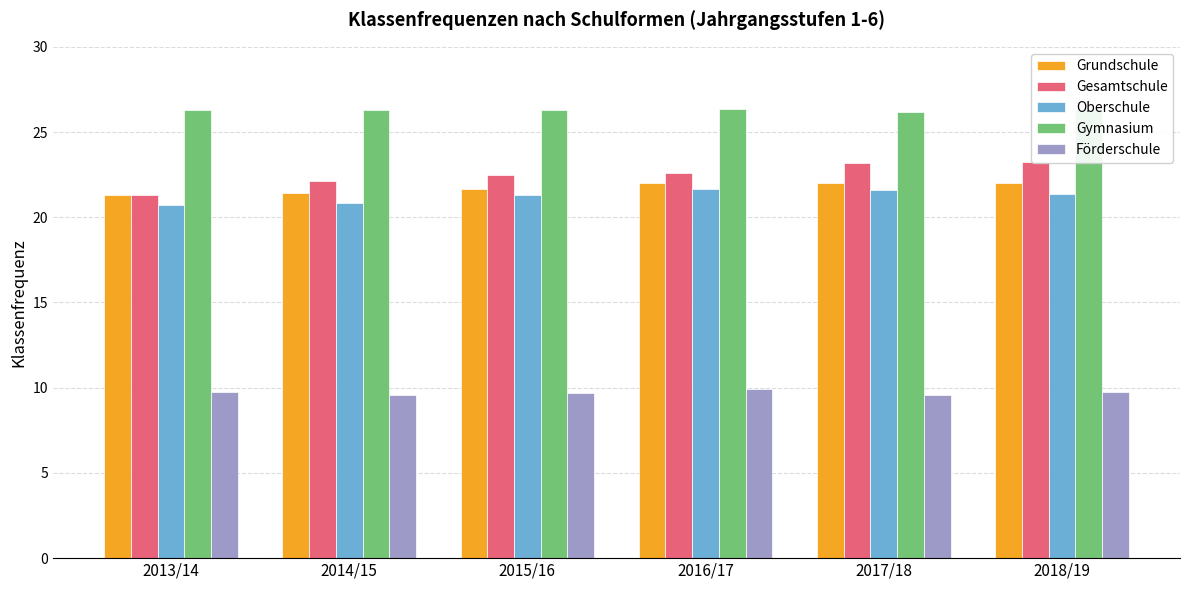

Which series has the largest total across all categories?

Gymnasium